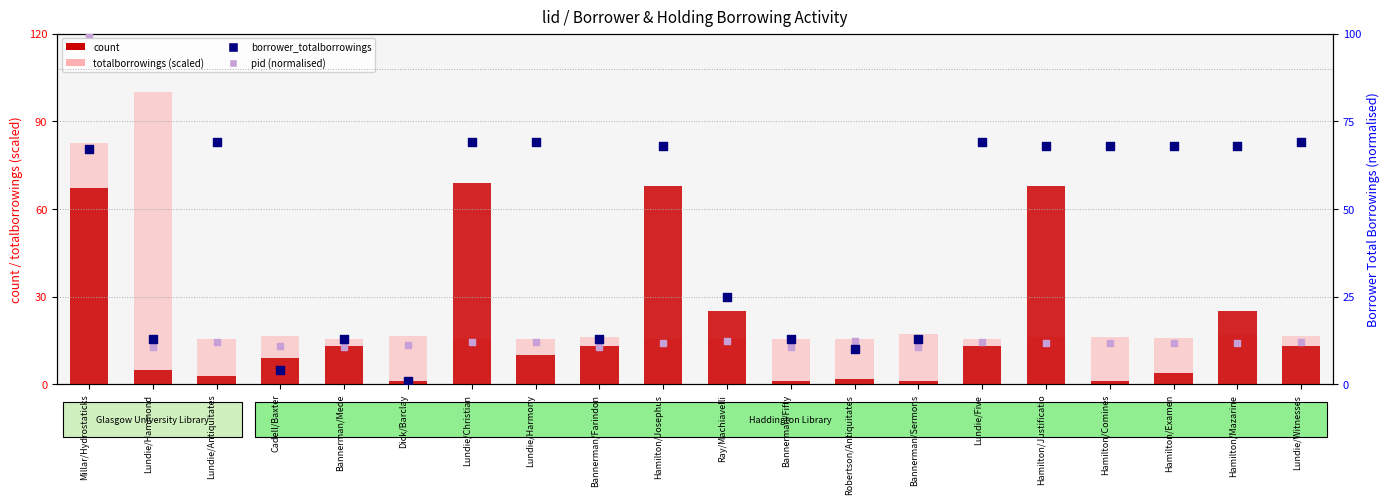

Which series has the largest Y range (max minus min)?

pid (normalised)